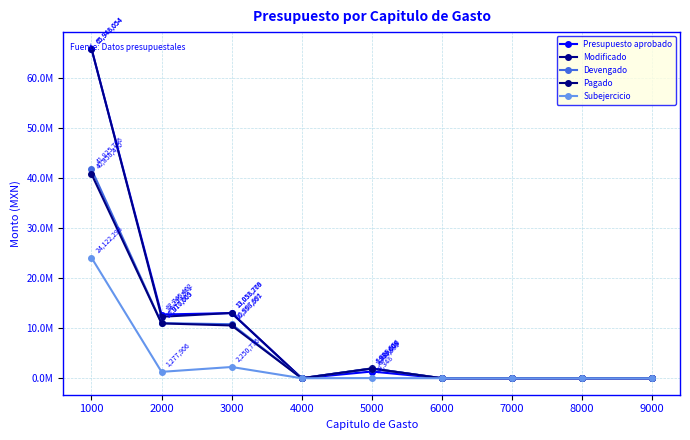

Reading left to right, what are all the values shown in this chart?

Presupuesto aprobado: 1000=65948053.7	2000=12745401.9	3000=13033279.2	4000=0.0	5000=1344579.7	6000=0.0	7000=0.0	8000=0.0	9000=0.0
Modificado: 1000=65948053.7	2000=12295570.7	3000=13058766.1	4000=0.0	5000=1968955.6	6000=0.0	7000=0.0	8000=0.0	9000=0.0
Devengado: 1000=41825755.7	2000=11017664.8	3000=10807990.5	4000=0.0	5000=1939607.6	6000=0.0	7000=0.0	8000=0.0	9000=0.0
Pagado: 1000=40858410.4	2000=10970009.0	3000=10558666.8	4000=0.0	5000=1939607.6	6000=0.0	7000=0.0	8000=0.0	9000=0.0
Subejercicio: 1000=24122298.0	2000=1277905.8	3000=2250775.6	4000=0.0	5000=29348.0	6000=0.0	7000=0.0	8000=0.0	9000=0.0